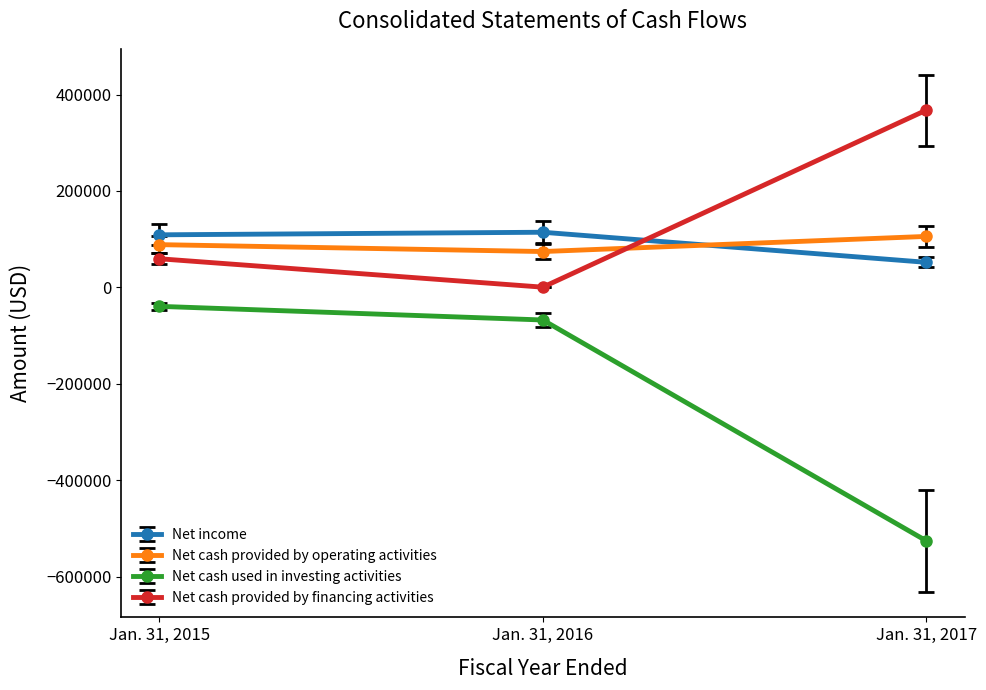

Does the chart display data point markers on the line(s)?

Yes